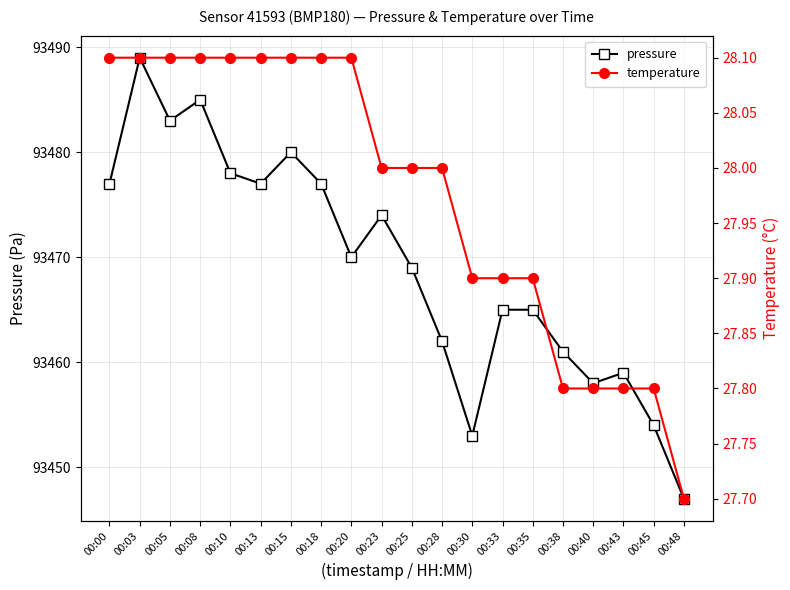

How many lines are shown in the chart?

2